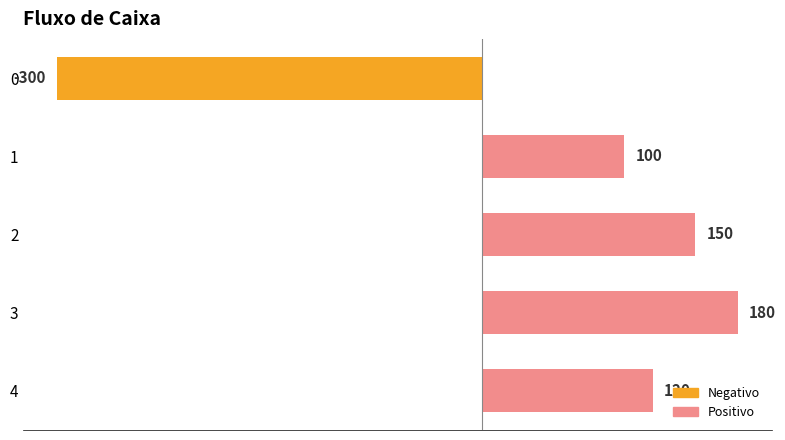

What is the approximate value at 4?

120